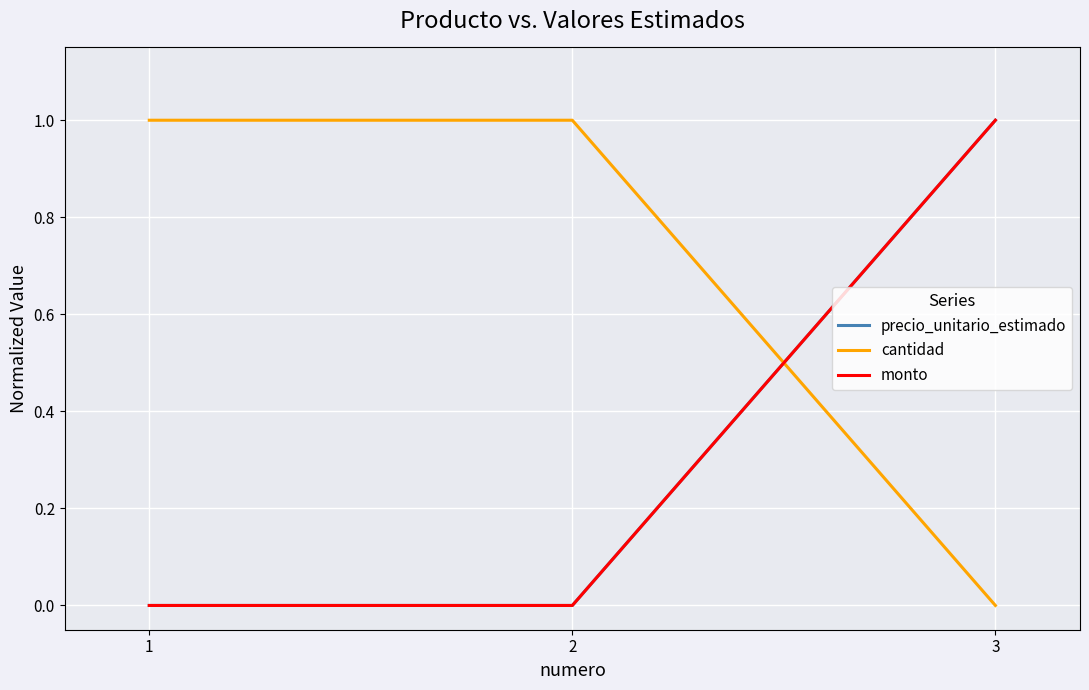

What is the difference between the maximum and minimum values in the precio_unitario_estimado series?

1